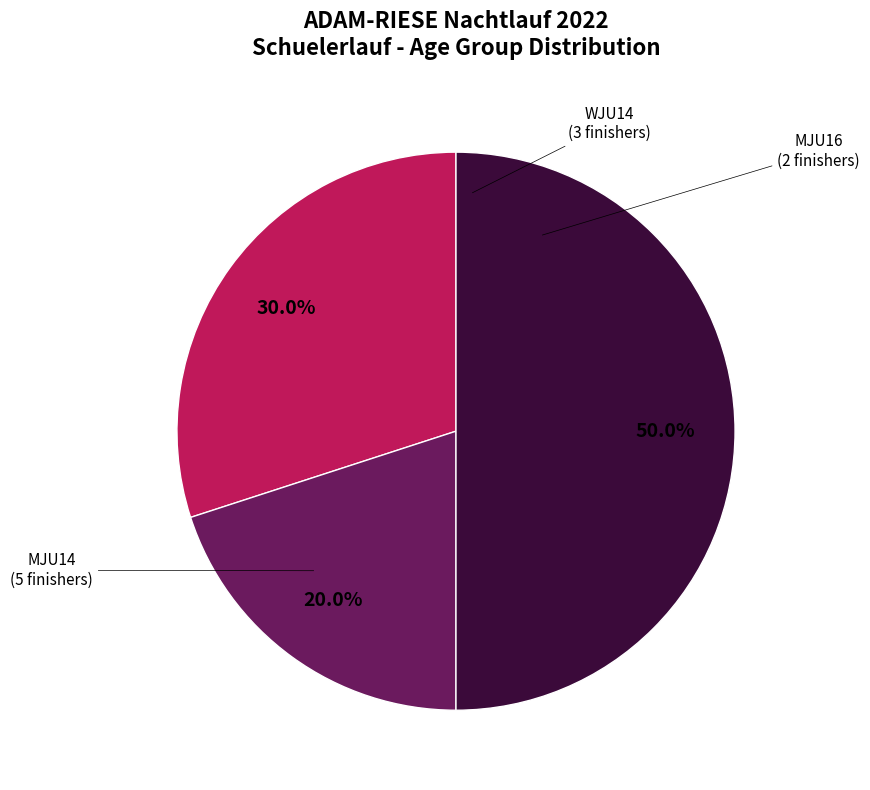

What percentage is NOT represented by MJU16?

80.0%